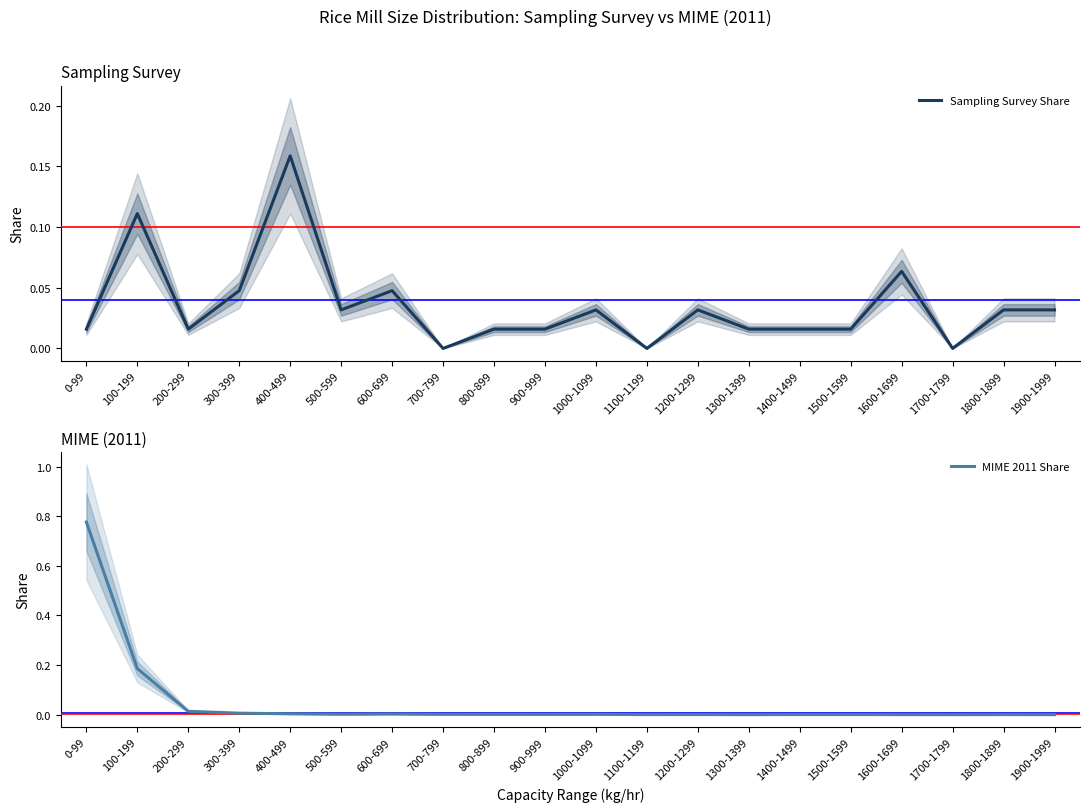

What are all the series names shown in the legend?

Sampling Survey Share, MIME 2011 Share